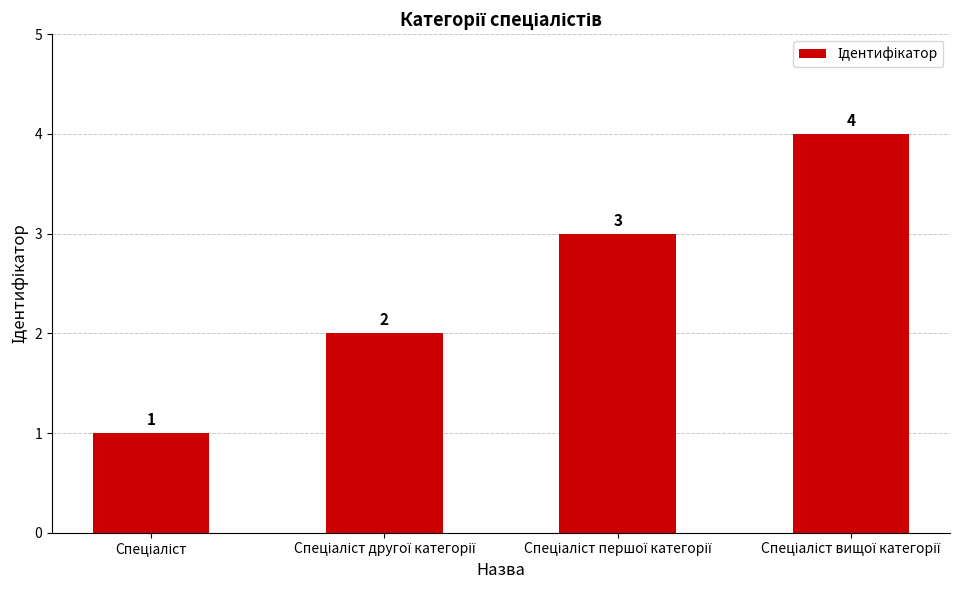

Count the values in the range 2 to 4.

3